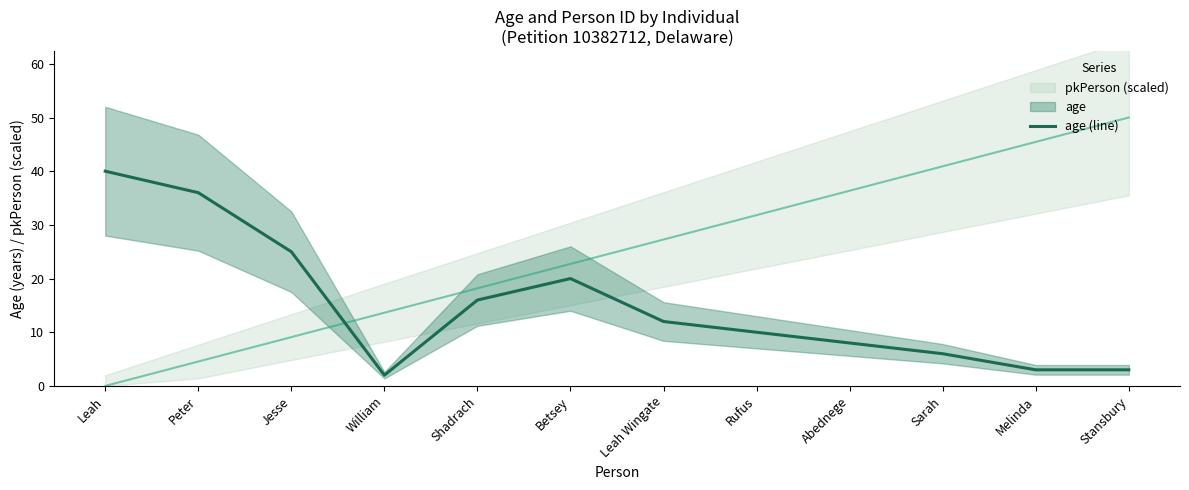

How many interior local peaks (higher than both neighbors) does the data have?

1